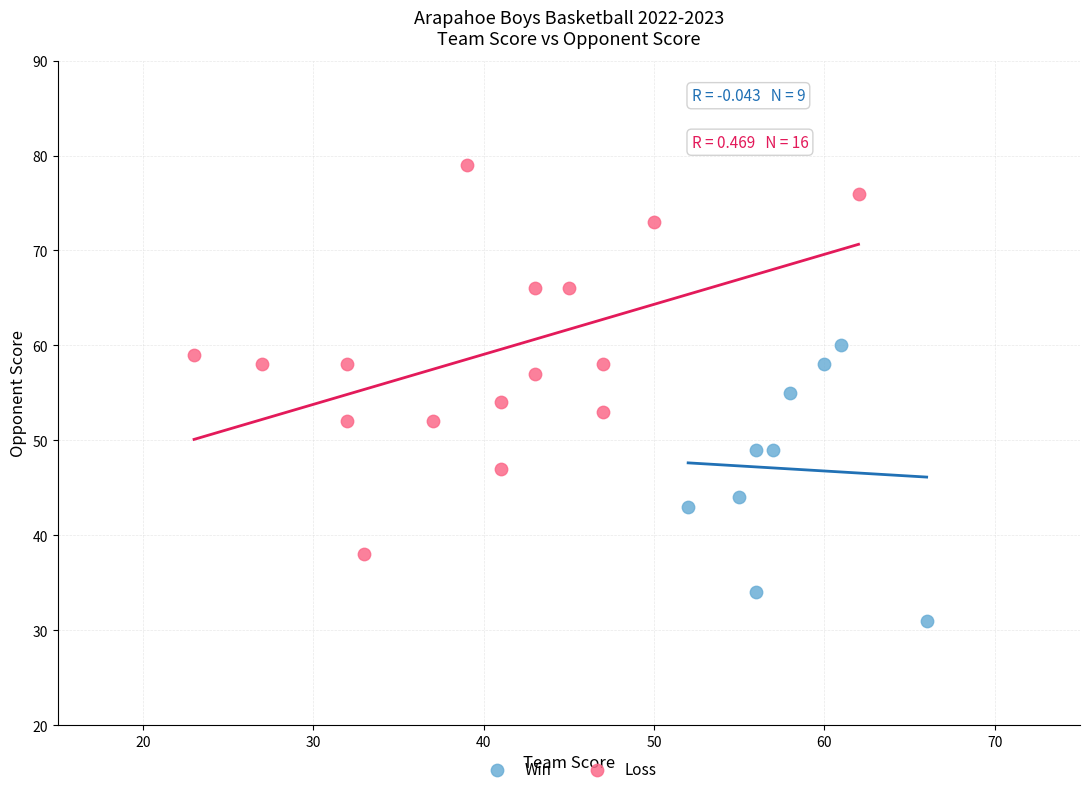

Which series contains the highest Y value?

Loss